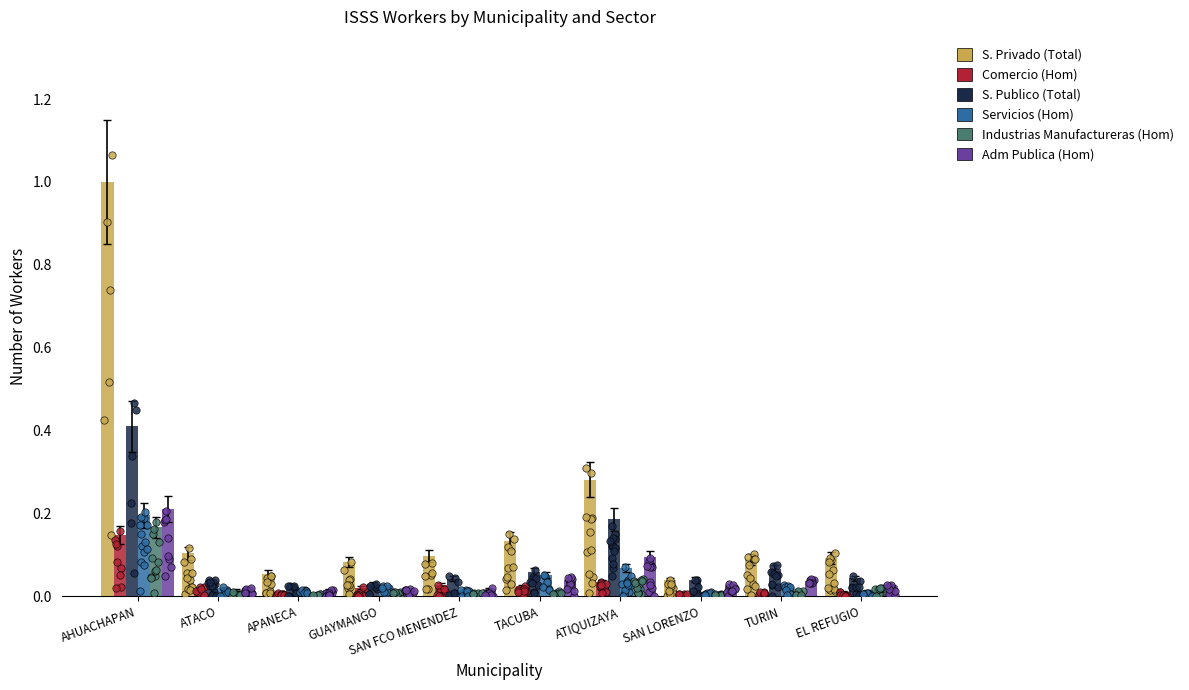

Which series has the largest Y range (max minus min)?

S. Privado (Total)